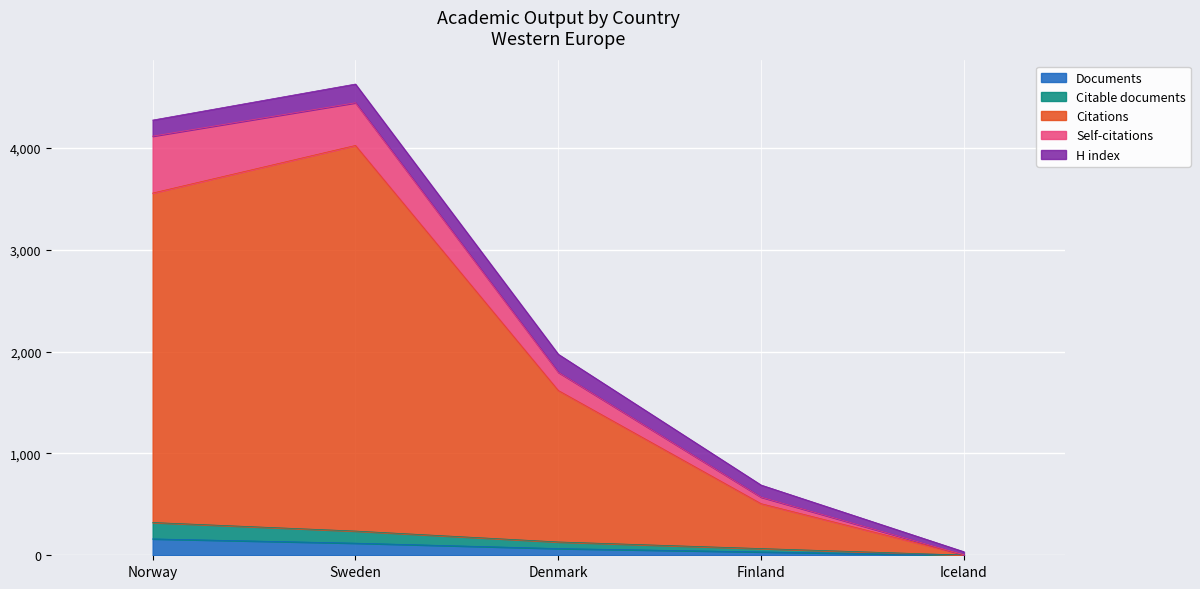

What is the highest value of the Documents series?

161